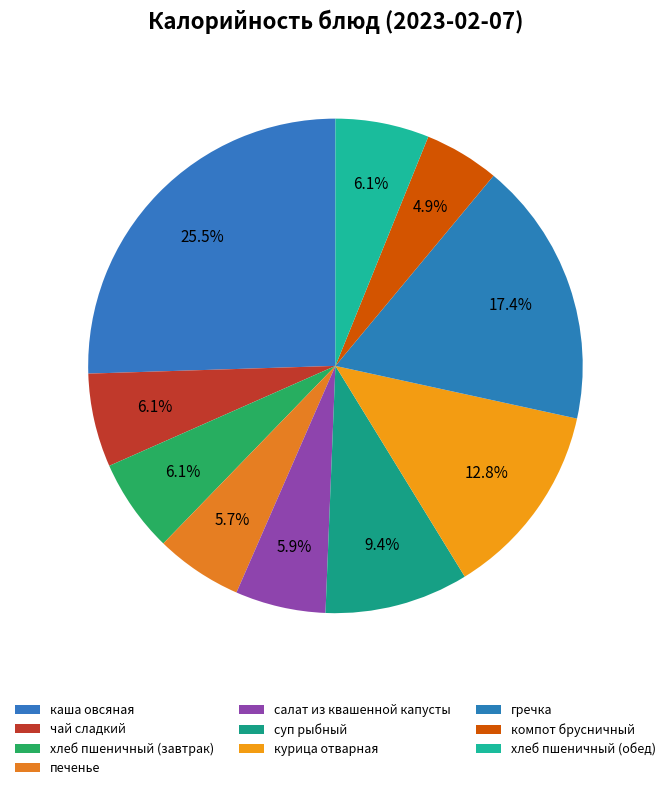

Rank the categories by value from highest to lowest.

каша овсяная, гречка, курица отварная, суп рыбный, чай сладкий, хлеб пшеничный (завтрак), хлеб пшеничный (обед), салат из квашенной капусты, печенье, компот брусничный